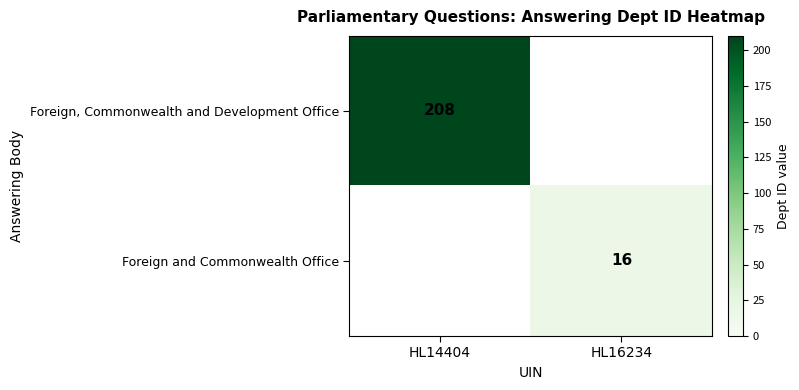

Is it true that Foreign, Commonwealth and Development Office equals 208 at HL14404?

True